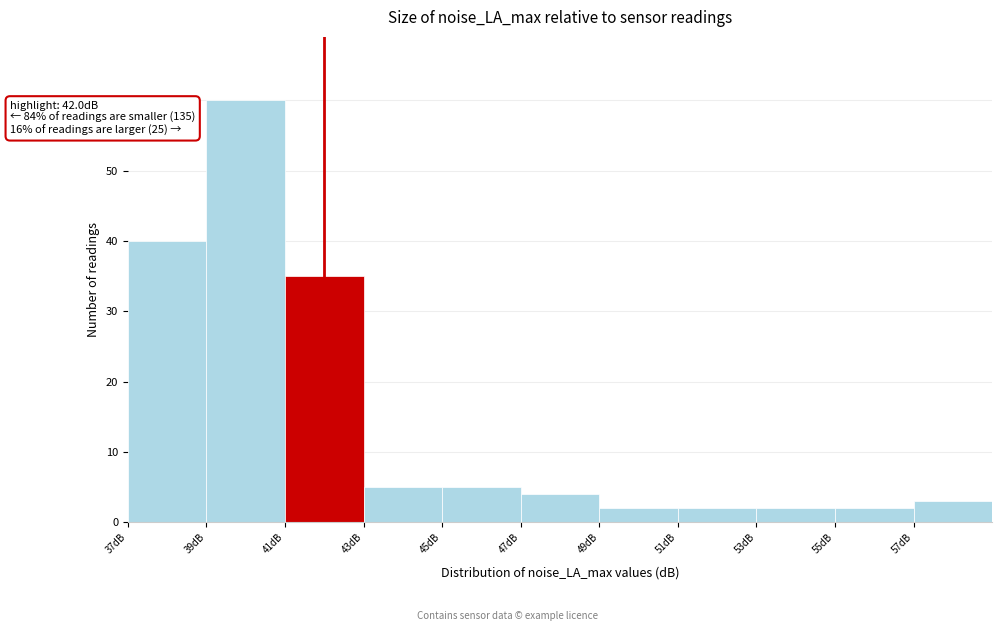

Which range on the x-axis has the tallest bar?

39 to 41